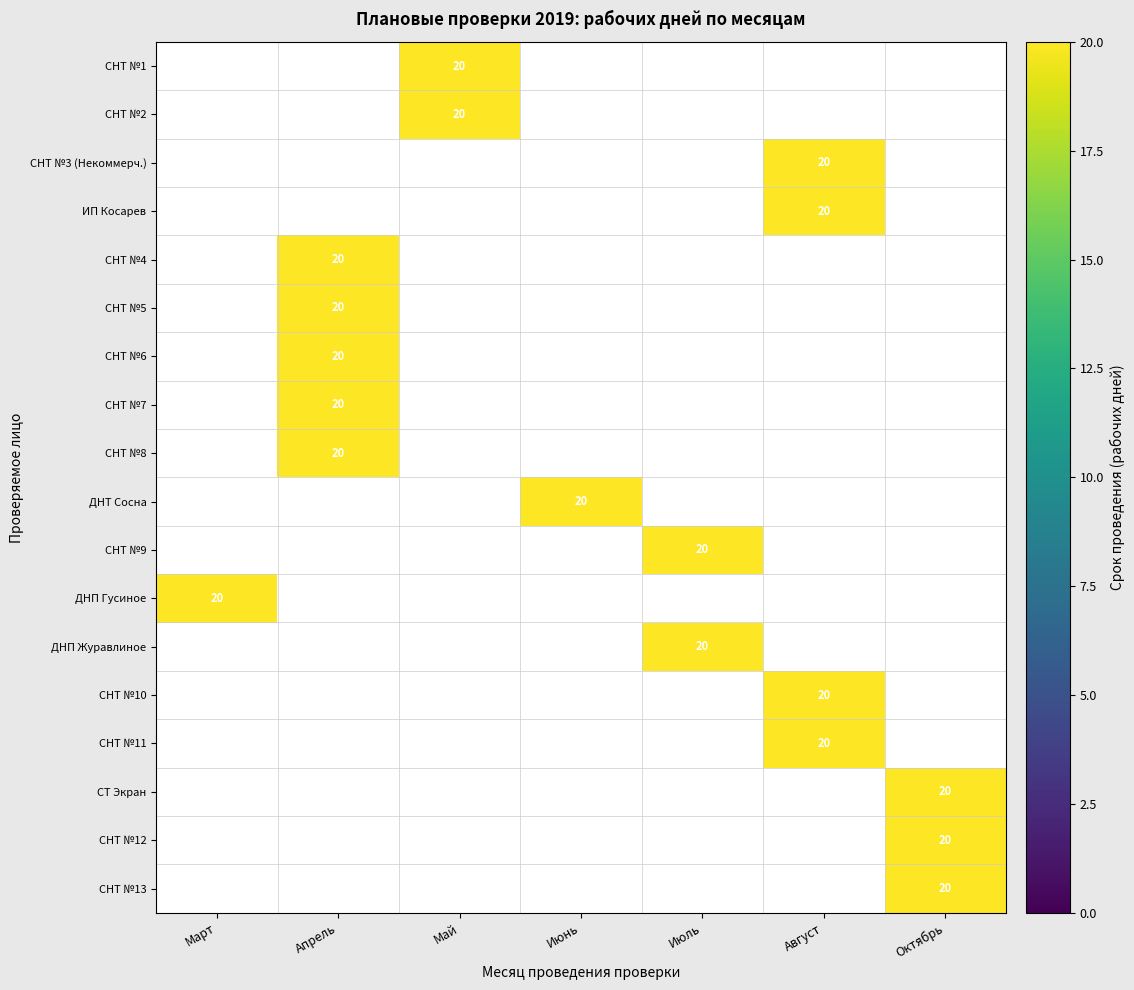

List the series in order of their peak value, highest first.

СНТ №1, СНТ №2, СНТ №3 (Некоммерч.), ИП Косарев, СНТ №4, СНТ №5, СНТ №6, СНТ №7, СНТ №8, ДНТ Сосна, СНТ №9, ДНП Гусиное, ДНП Журавлиное, СНТ №10, СНТ №11, СТ Экран, СНТ №12, СНТ №13